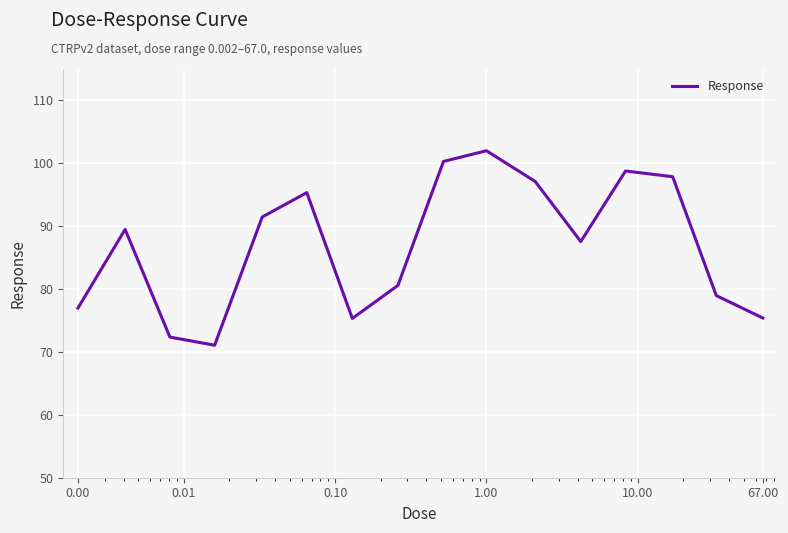

How many interior local valleys (lower than both neighbors) does the data have?

3